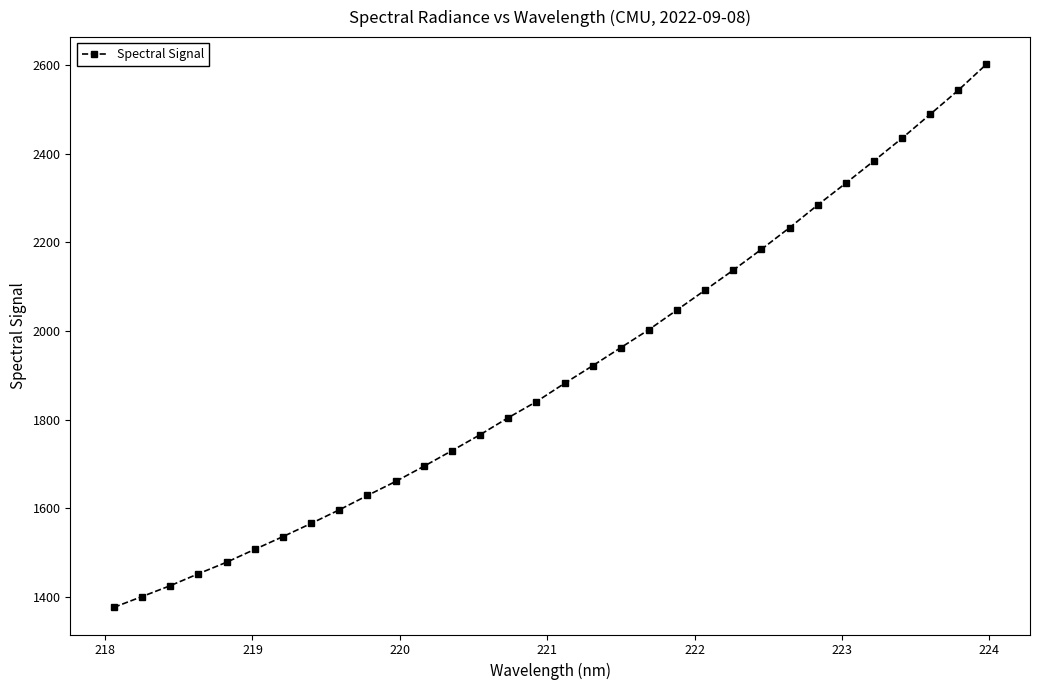

What is the value of the 8th point from the left?

1565.5